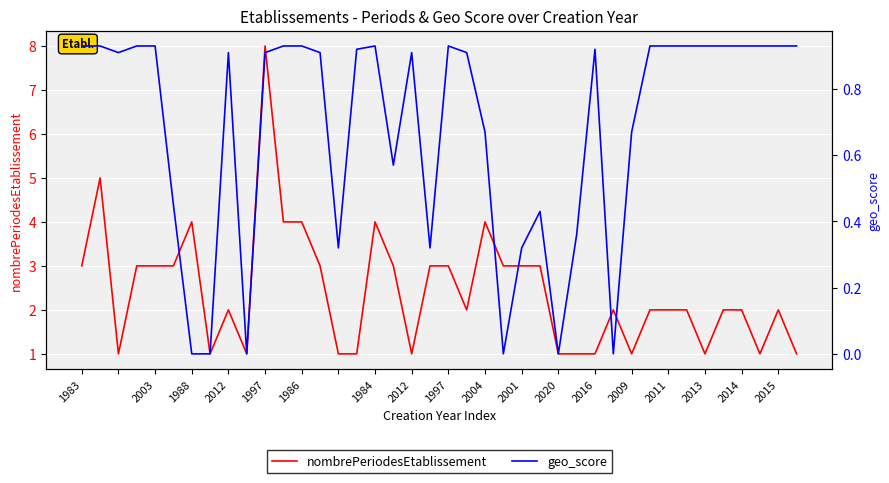

Which series has the largest total across all categories?

nombrePeriodesEtablissement